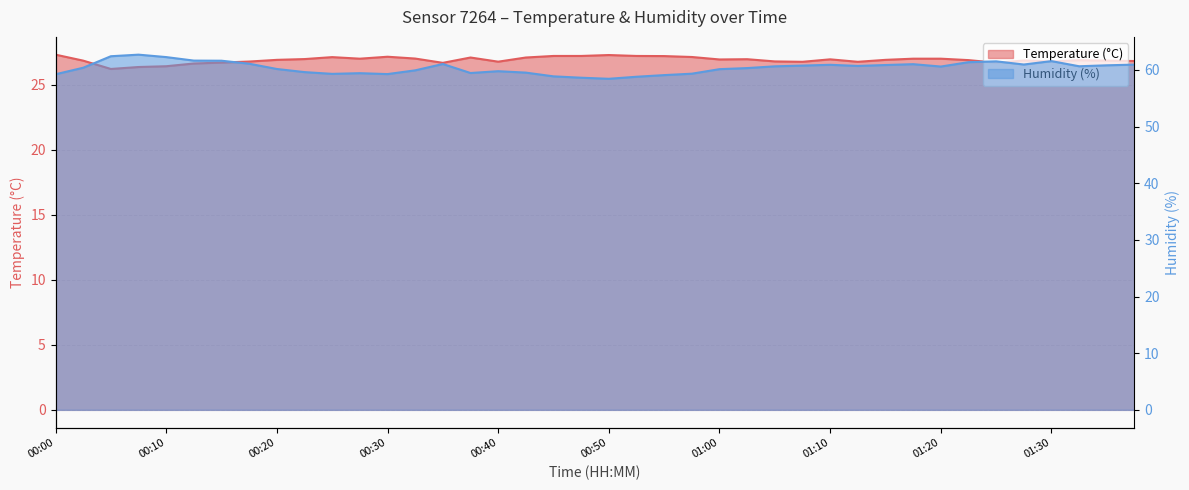

The temperature series shows 14.6 at 00:40. True or false?

False